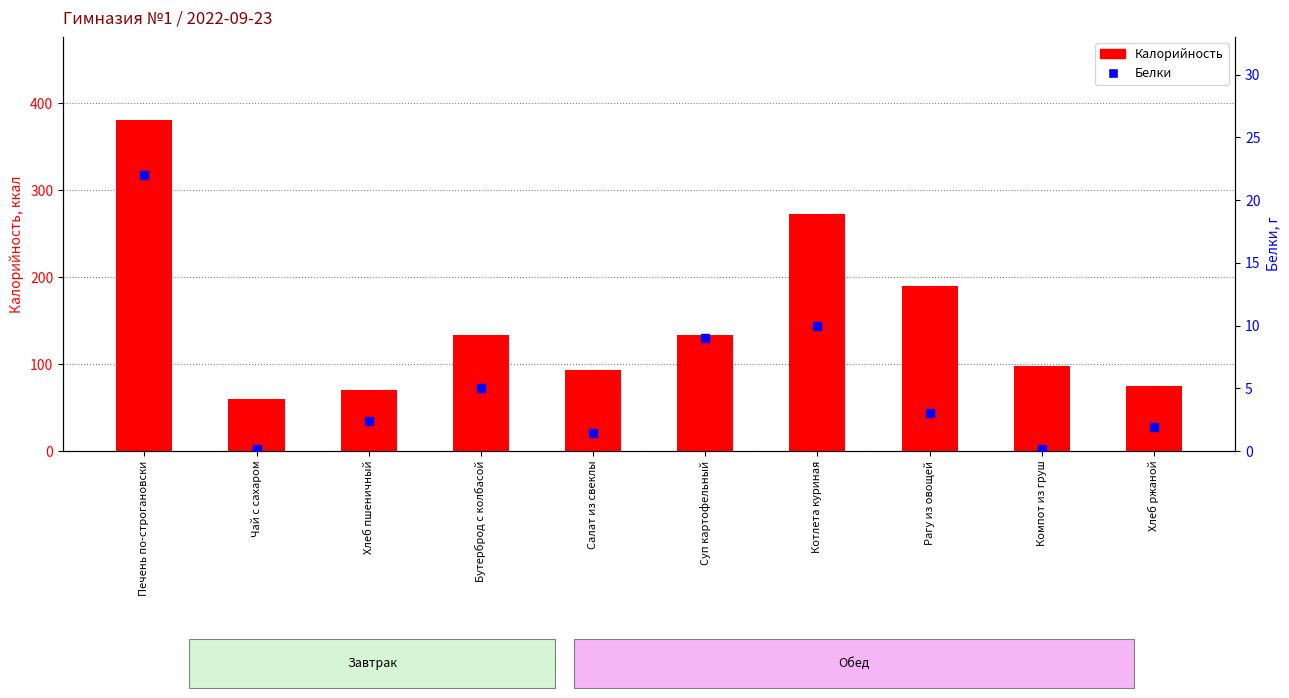

Which series has the widest spread of Y values?

Калорийность